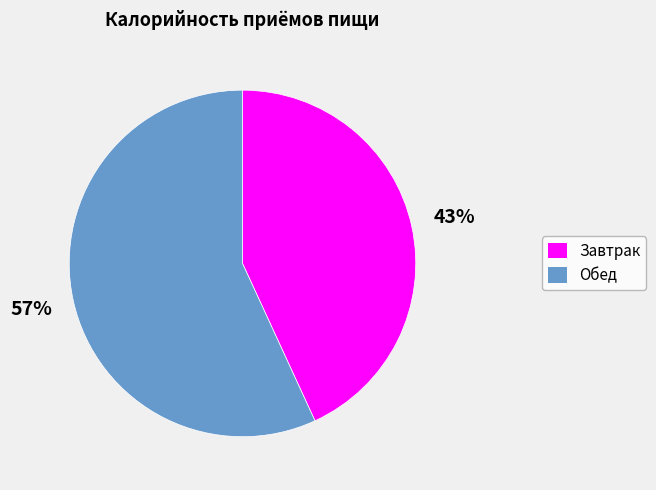

To the nearest percent, what is the difference between the largest and smallest slice percentages?

14%